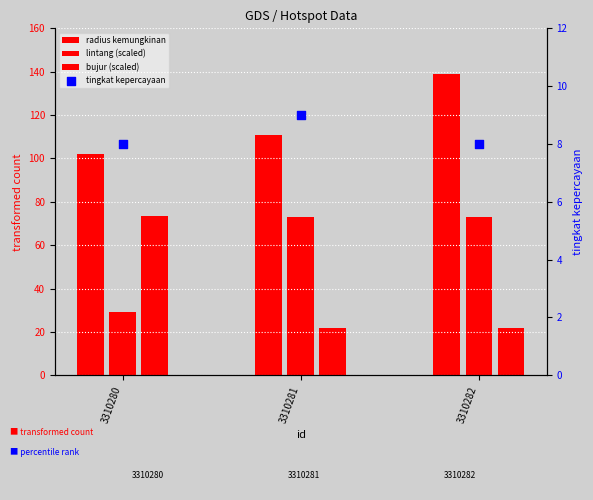

Which series has the widest spread of Y values?

bujur (scaled)